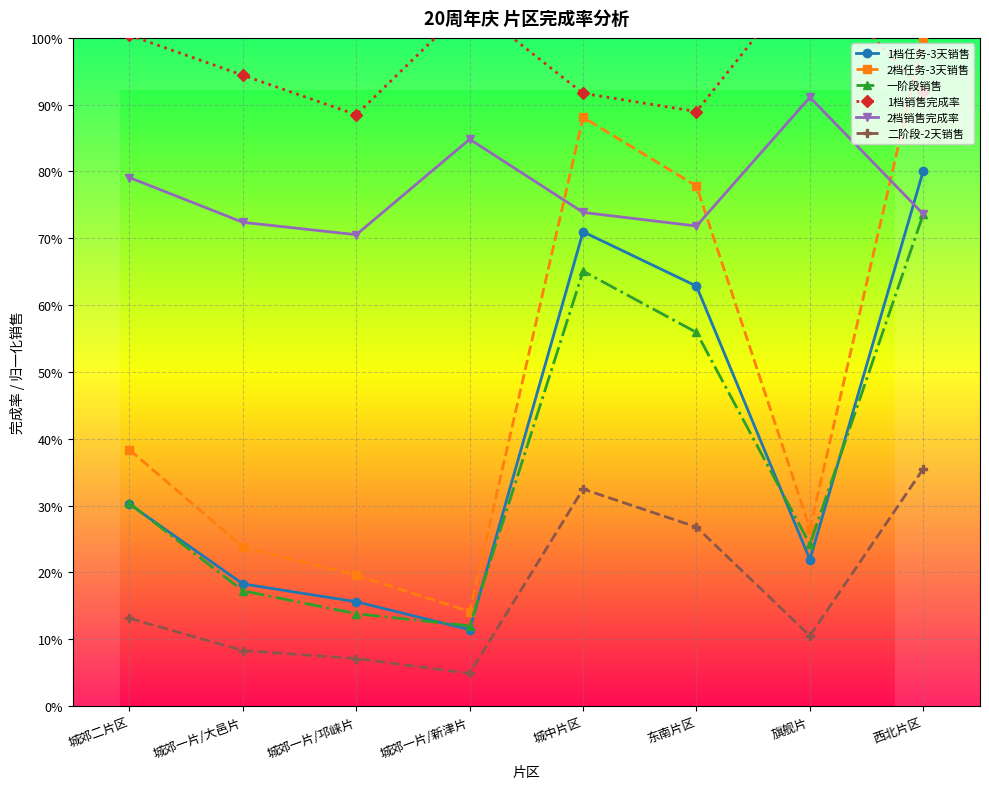

Which label corresponds to the largest value in the chart?

旗舰片